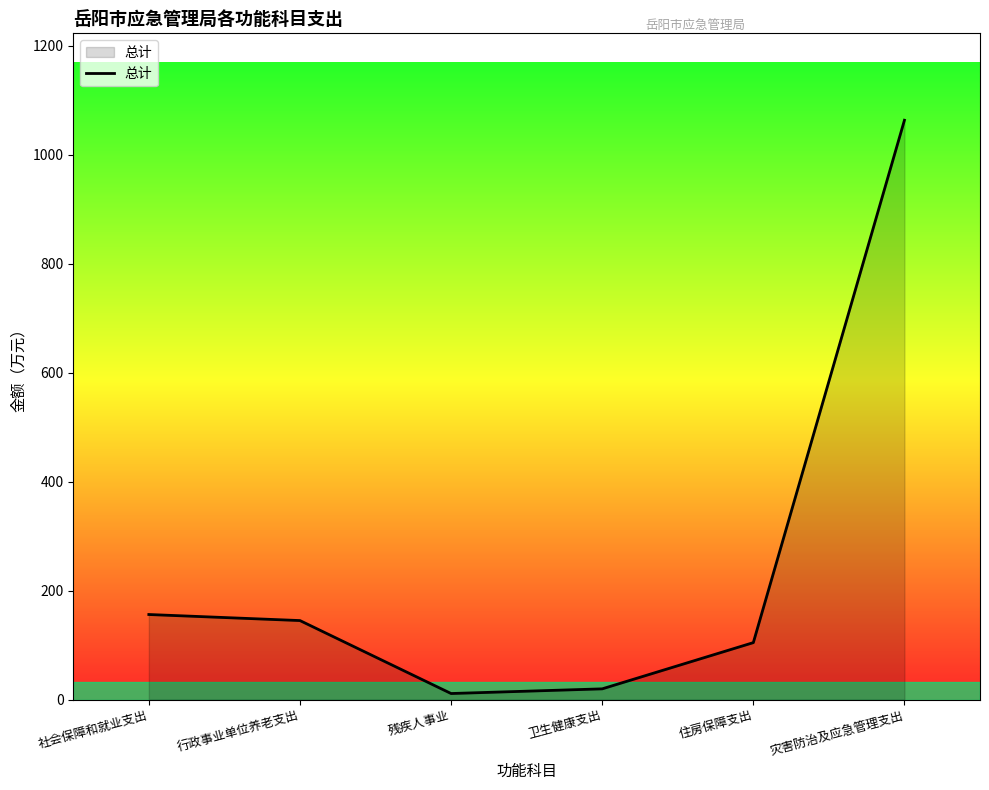

Reading left to right, list all the values displayed in this chart.

社会保障和就业支出=156.1	行政事业单位养老支出=145.0	残疾人事业=11.1	卫生健康支出=19.7	住房保障支出=104.5	灾害防治及应急管理支出=1063.0